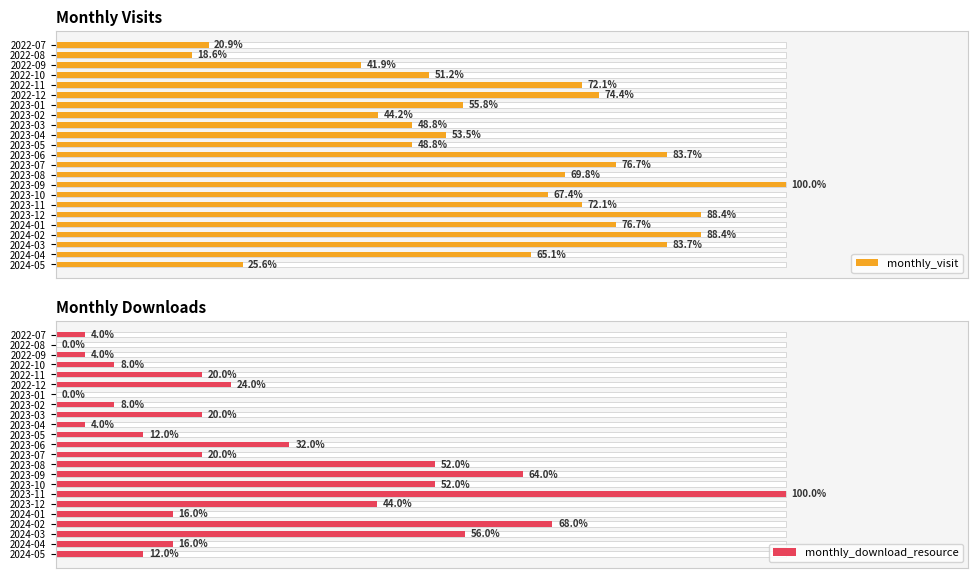

How many bars are there in total?

46